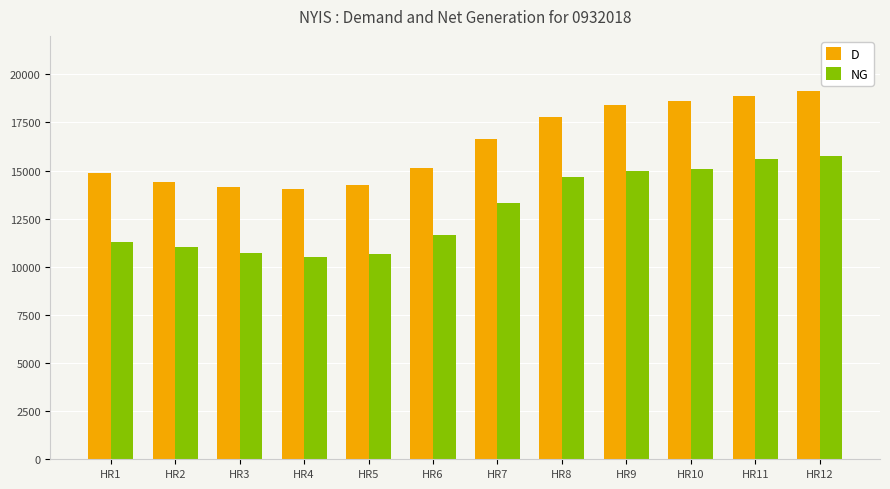

Which category has the highest value across all series?

HR12